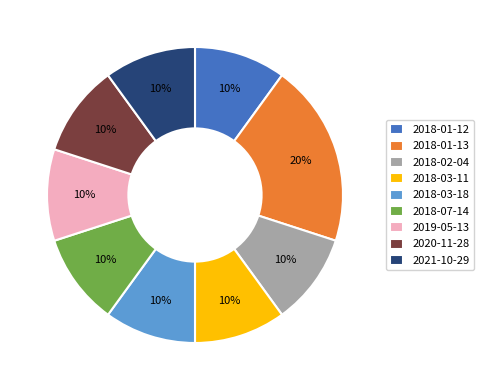

To the nearest percent, what portion does 2019-05-13 represent?

10%